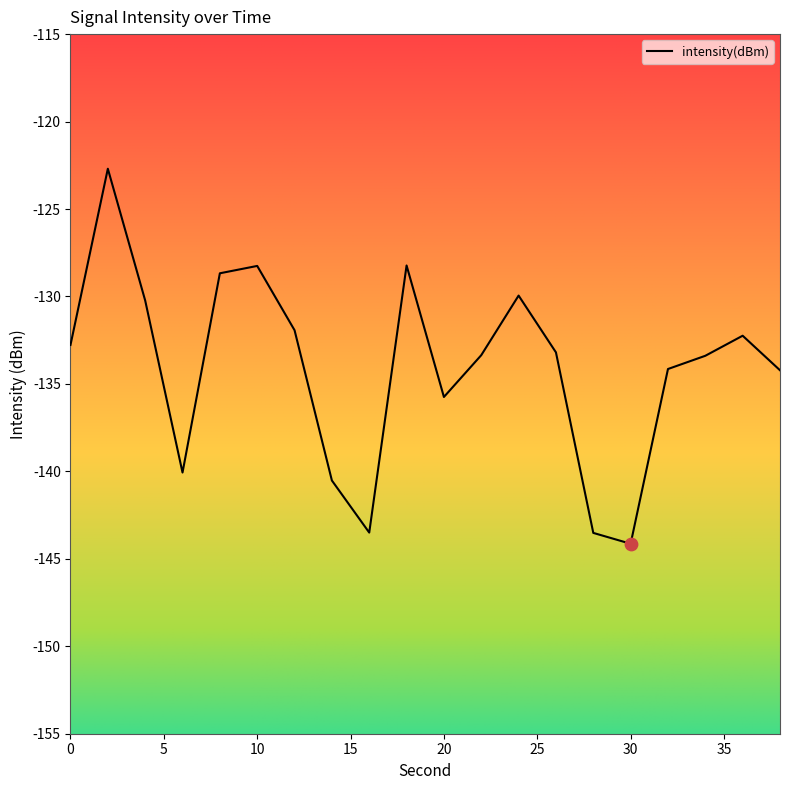

What is the smallest value displayed?

-144.1